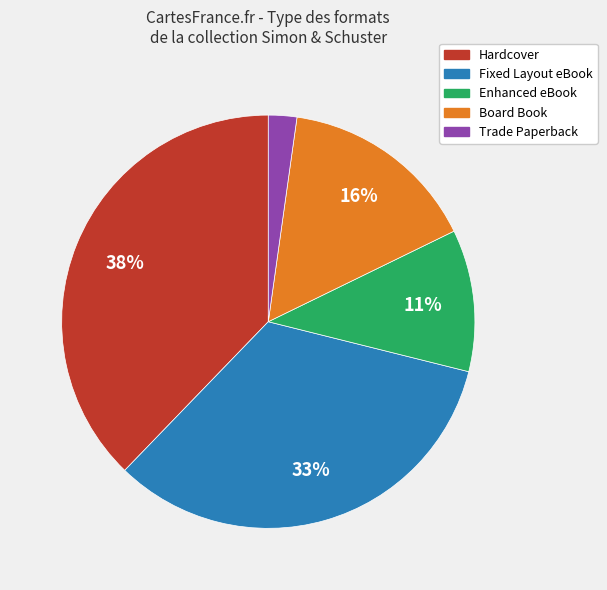

Rank the categories by value from highest to lowest.

Hardcover, Fixed Layout eBook, Board Book, Enhanced eBook, Trade Paperback